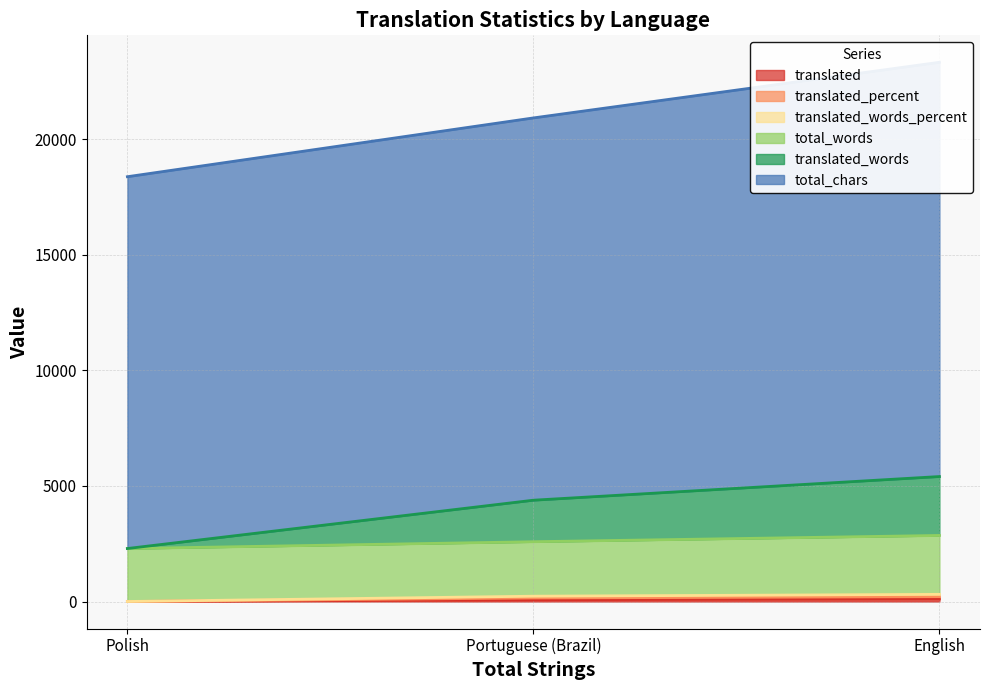

Is the value of translated_percent at English greater than the value of translated_words_percent at Portuguese (Brazil)?

Yes